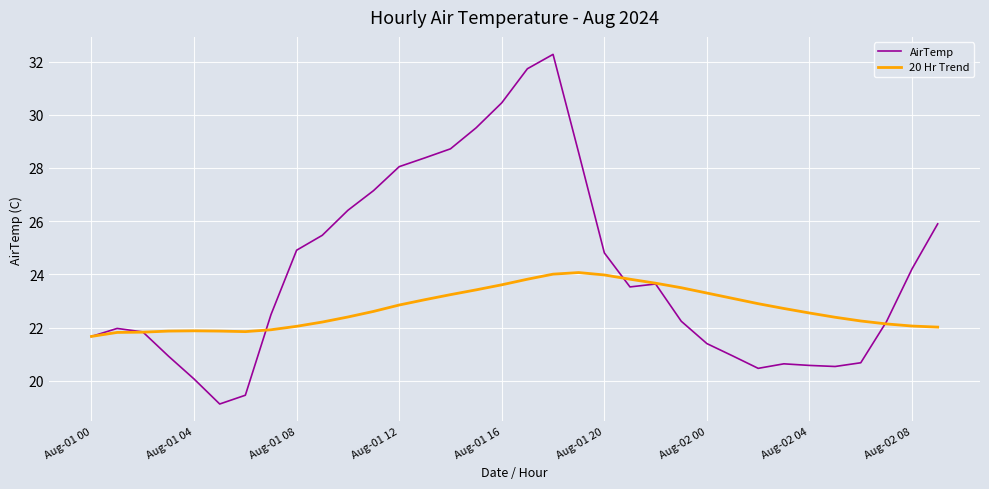

Which series ends up on top after the final intersection of AirTemp and 20 Hr Trend?

AirTemp